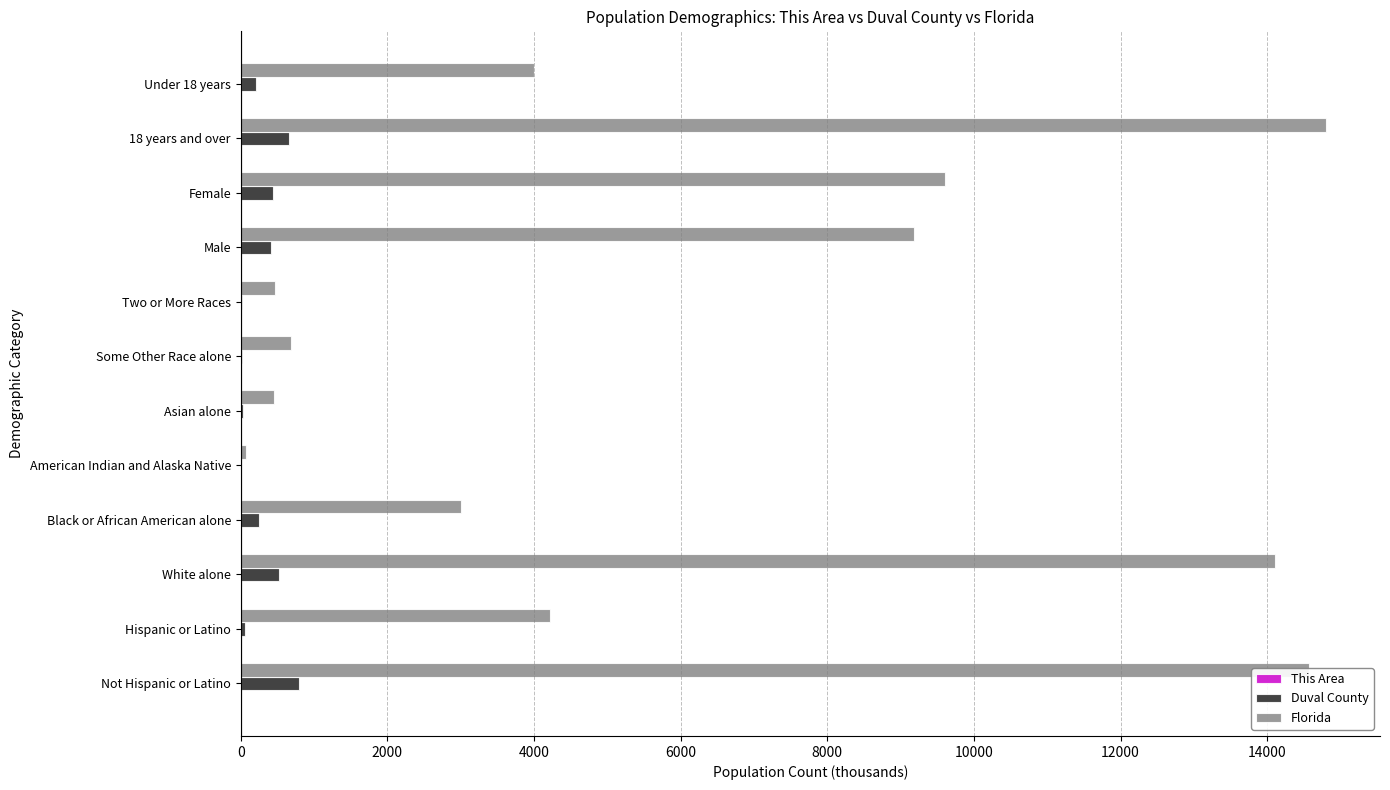

True or false: Florida has a value of 14577.5 at Not Hispanic or Latino.

True